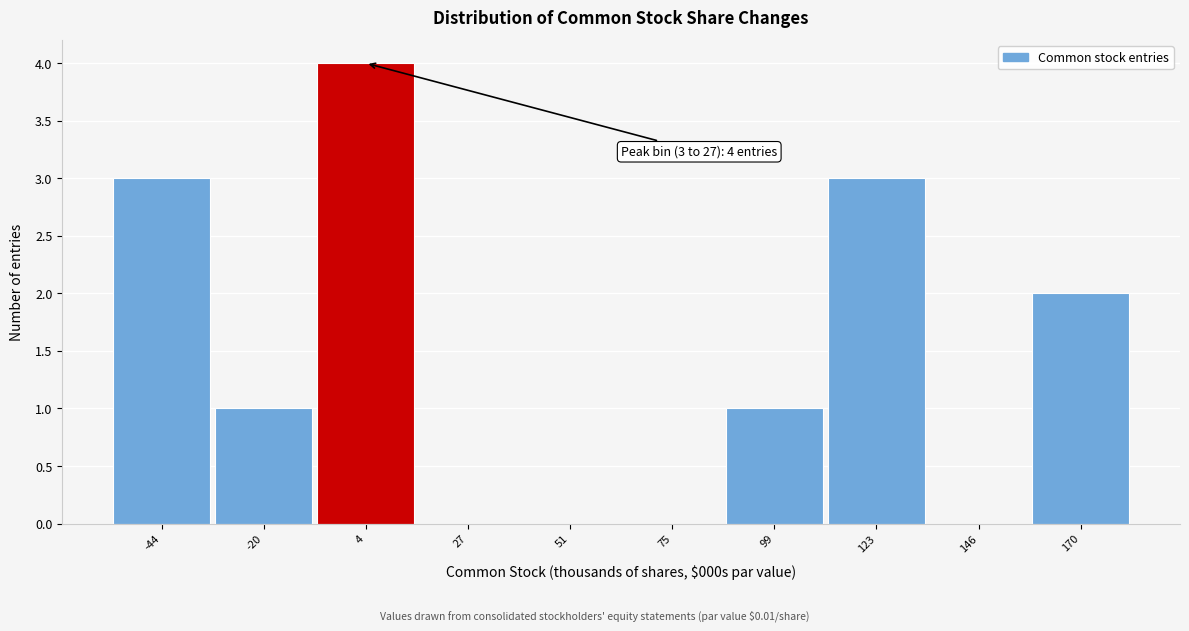

Reading left to right, extract all data points from this chart.

-44=3	-20=1	4=4	27=0	51=0	75=0	99=1	123=3	146=0	170=2